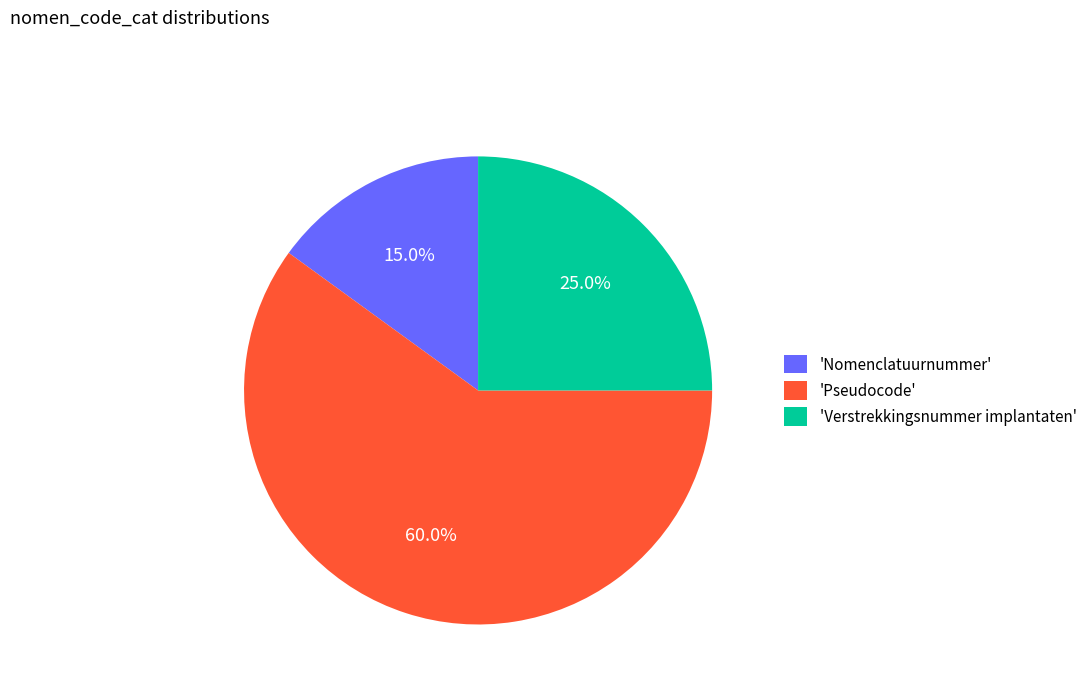

Do 'Nomenclatuurnummer' and 'Verstrekkingsnummer implantaten' together represent more than half of the pie?

No